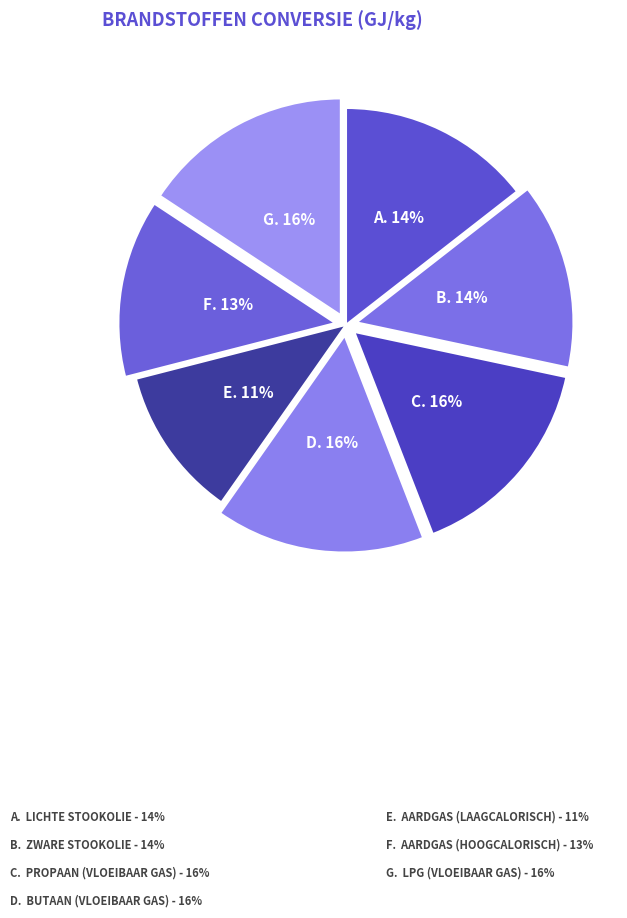

Rank the categories by value from highest to lowest.

Propaan (vloeibaar gas), LPG (vloeibaar gas), Butaan (vloeibaar gas), Lichte stookolie, Zware stookolie, Aardgas (hoogcalorisch), Aardgas (laagcalorisch)